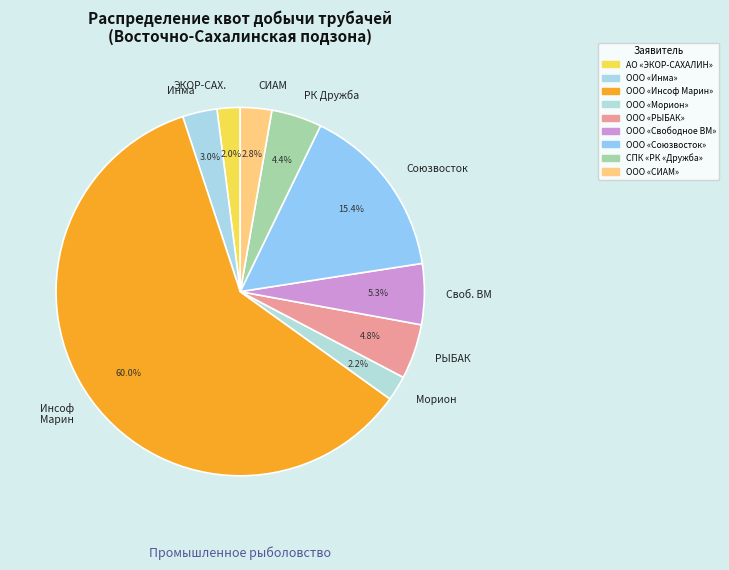

Which slice is the largest?

Инсоф Марин